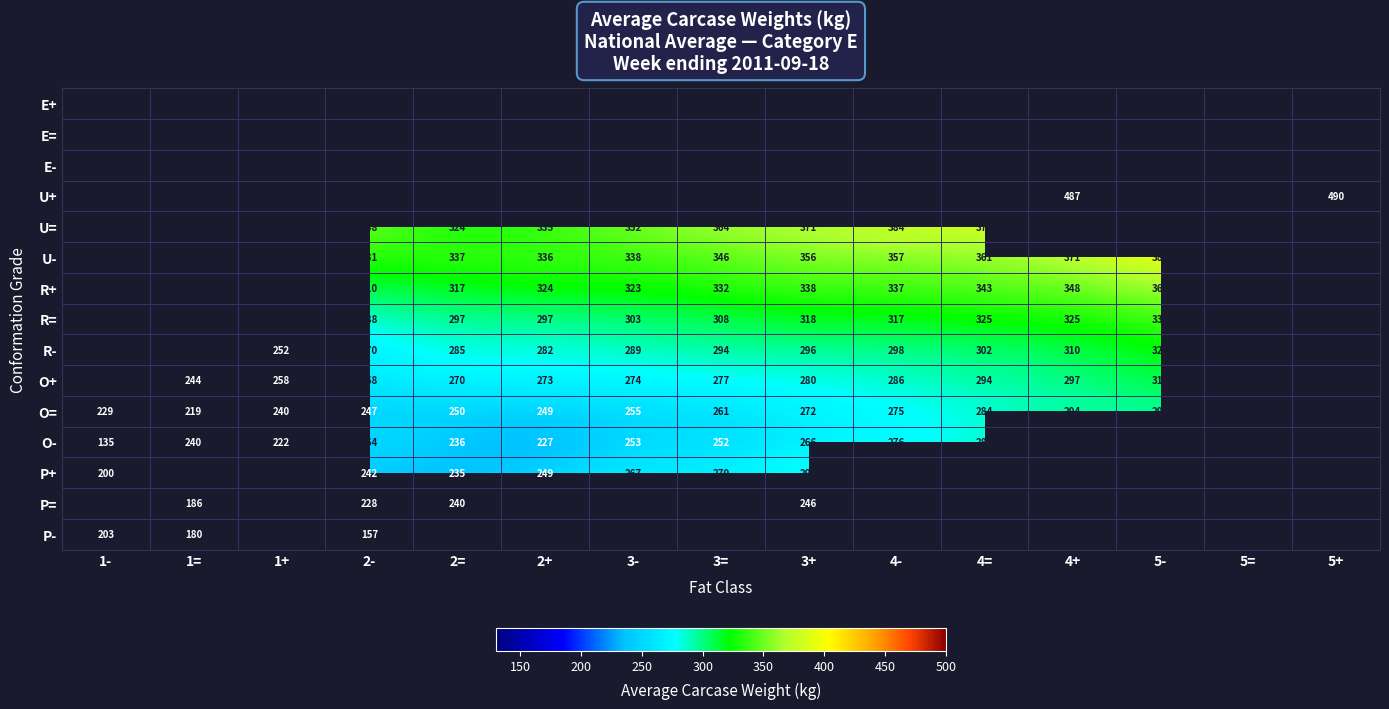

True or false: O+ has a value of 280.0 at 3+.

True